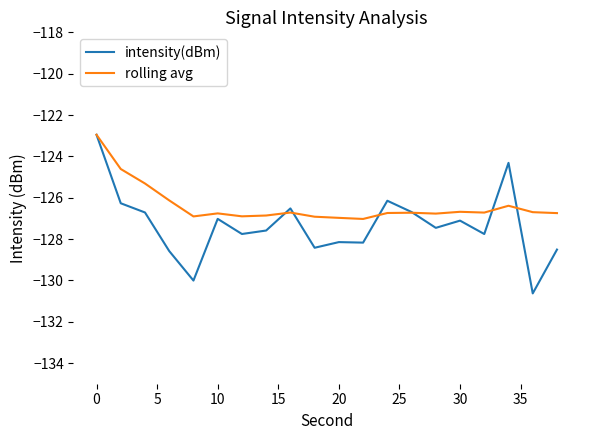

What is the lowest value of the intensity(dBm) series?

-130.6